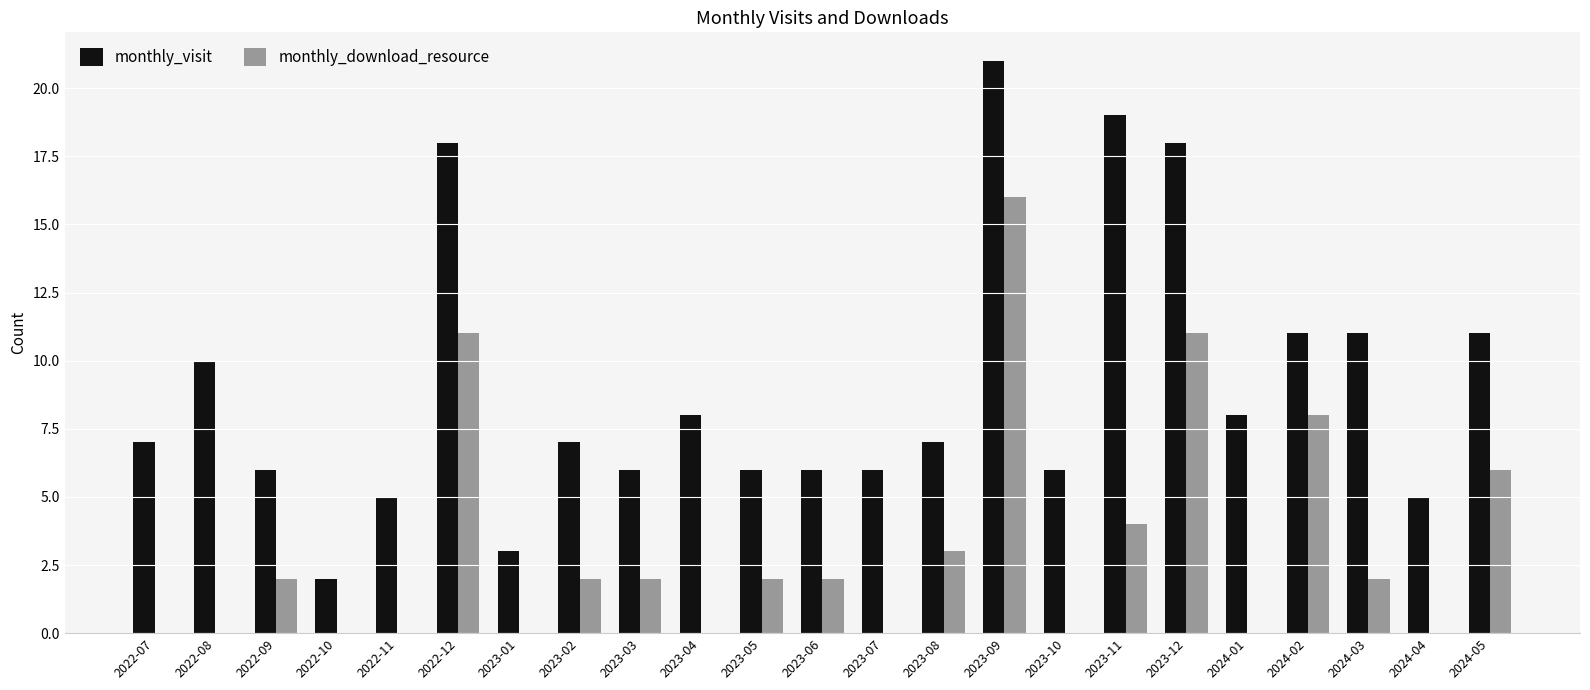

Are the bars horizontal?

No